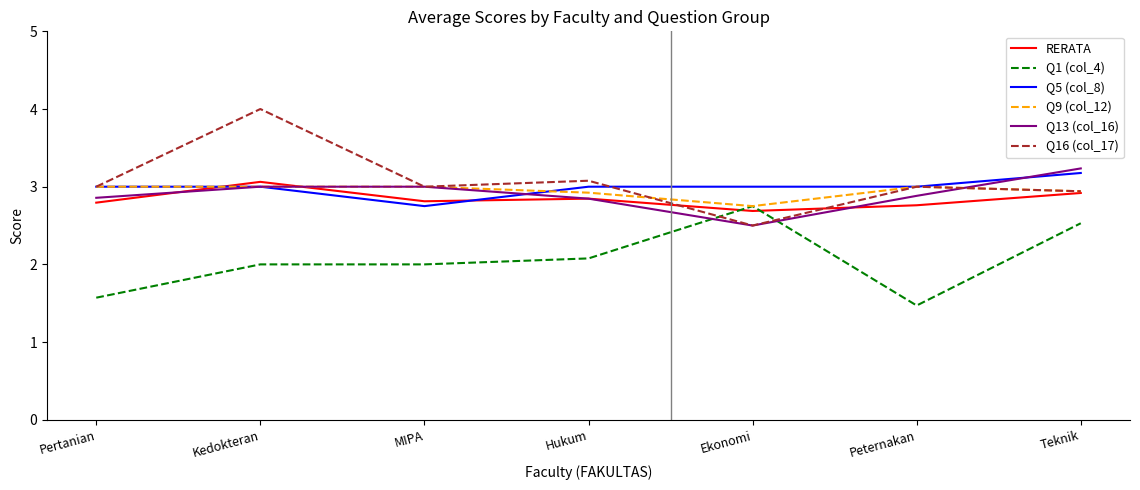

What is the sum of all Q13 (col_16) values?

20.3